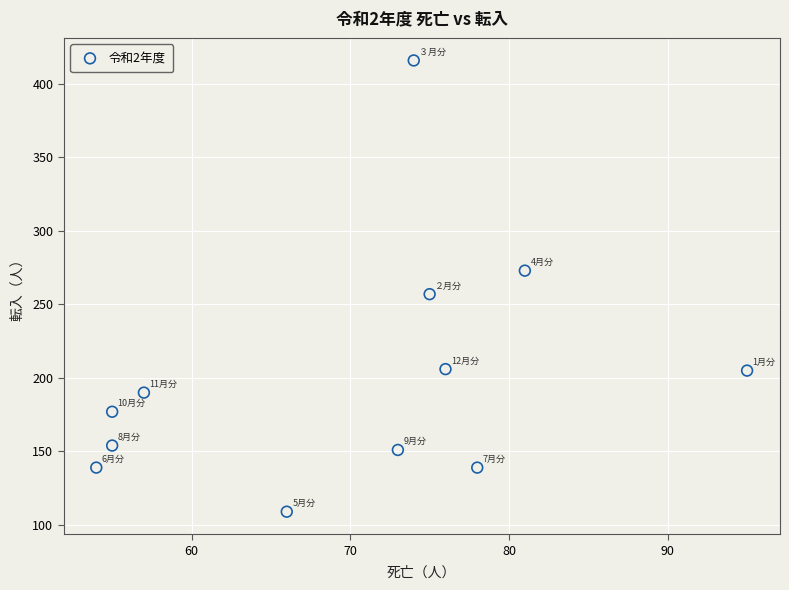

What is the range of Y values (max minus min)?

307